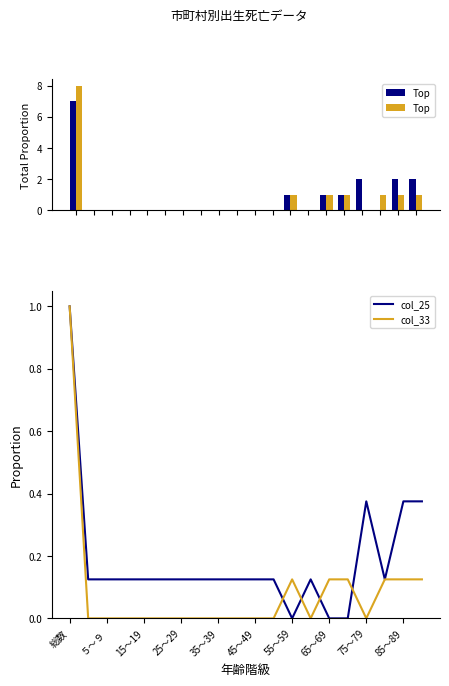

At how many categories does at least one series exceed 7?

1